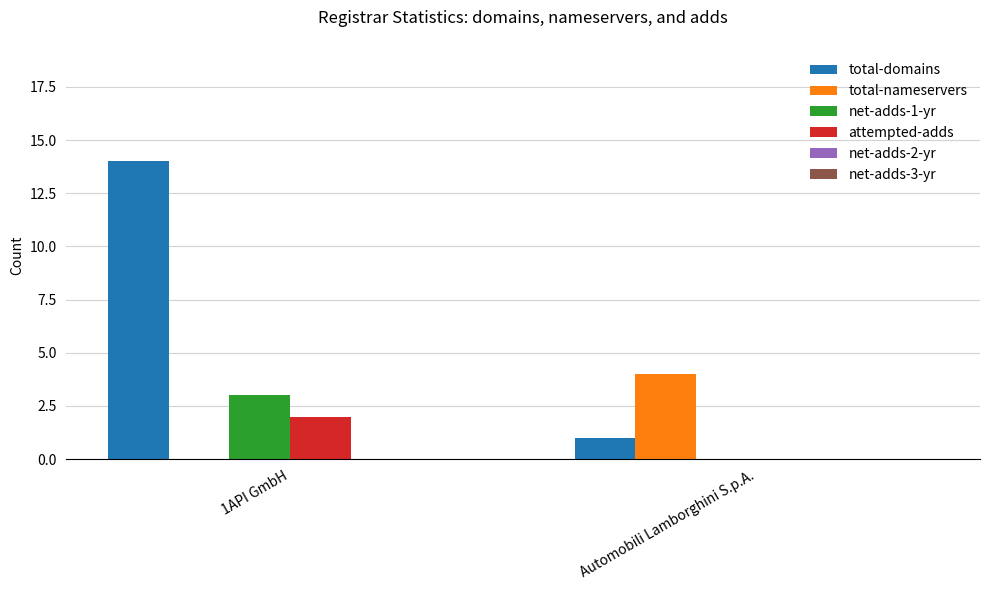

At which category is the sum across all series the highest?

1API GmbH